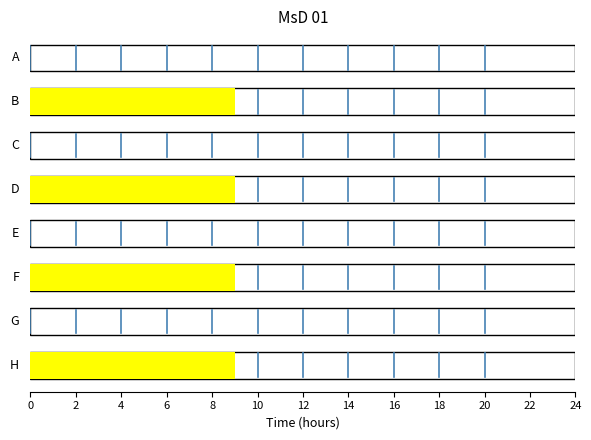

Is this an area chart (filled region under the line)?

No